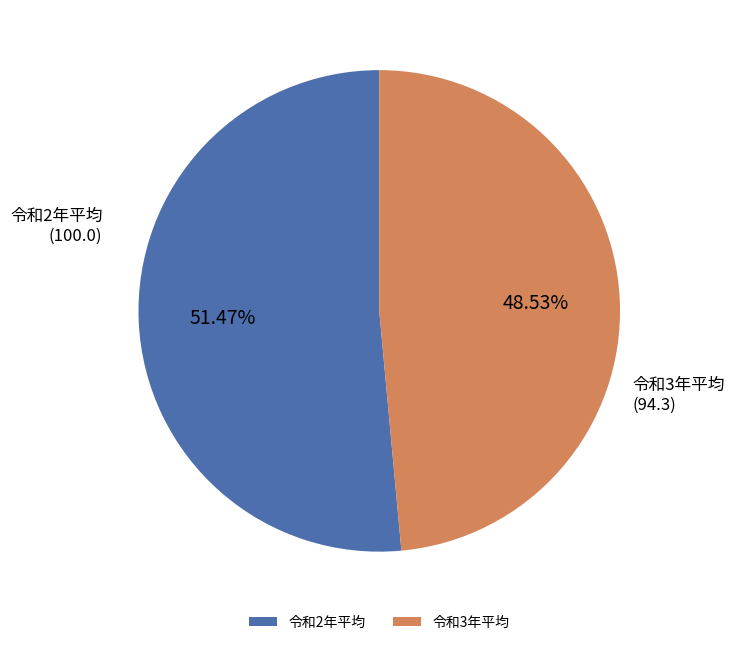

Count the number of slices in the pie.

2